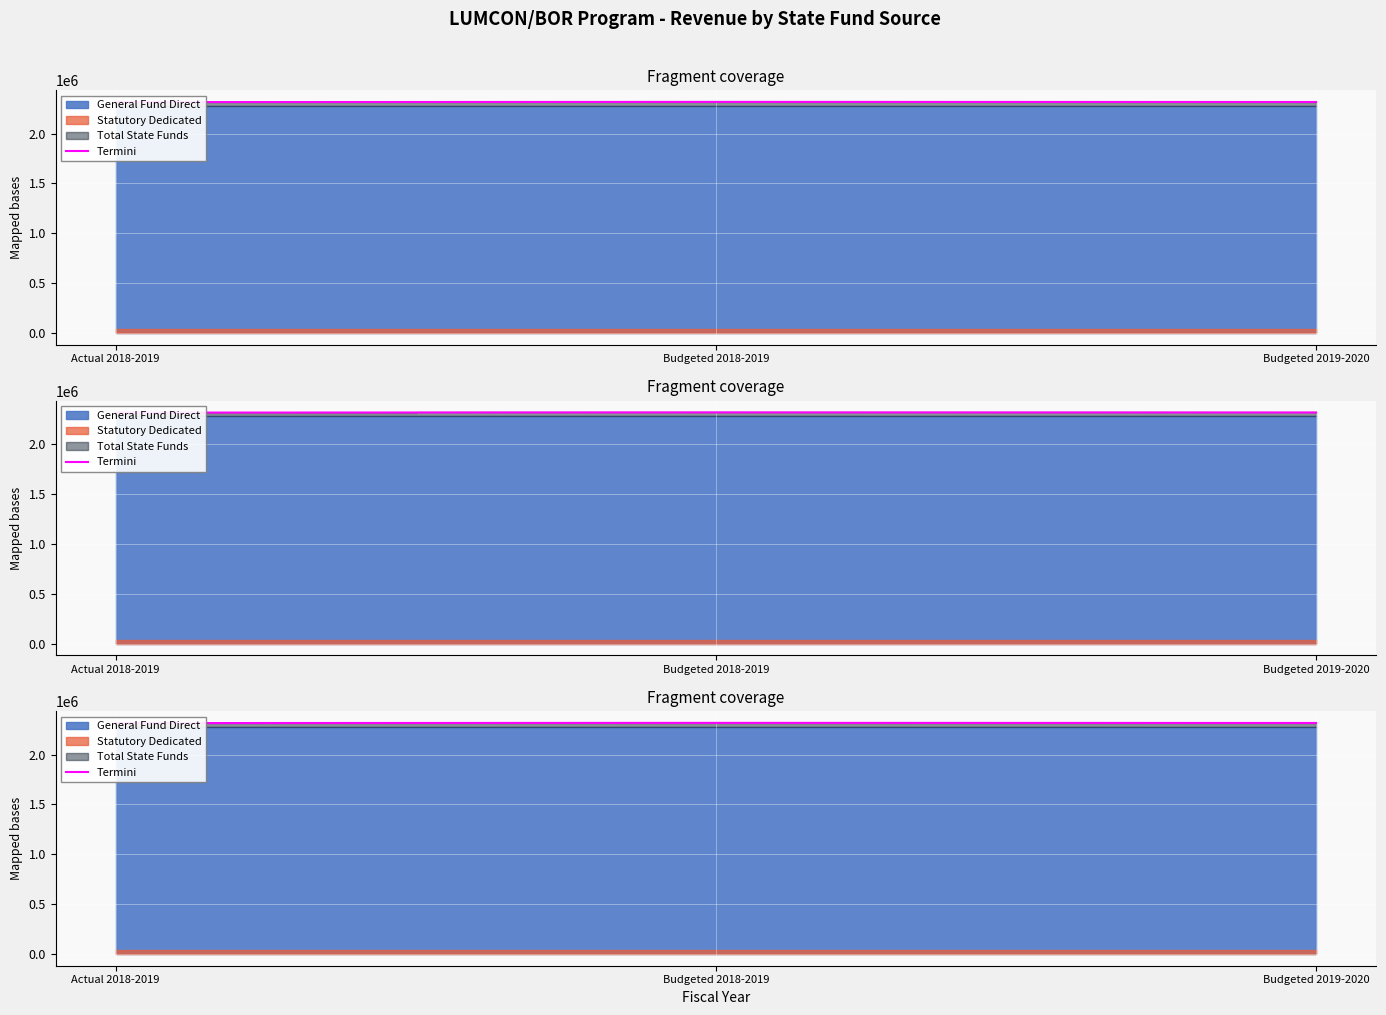

What is the average value?

2316558.4